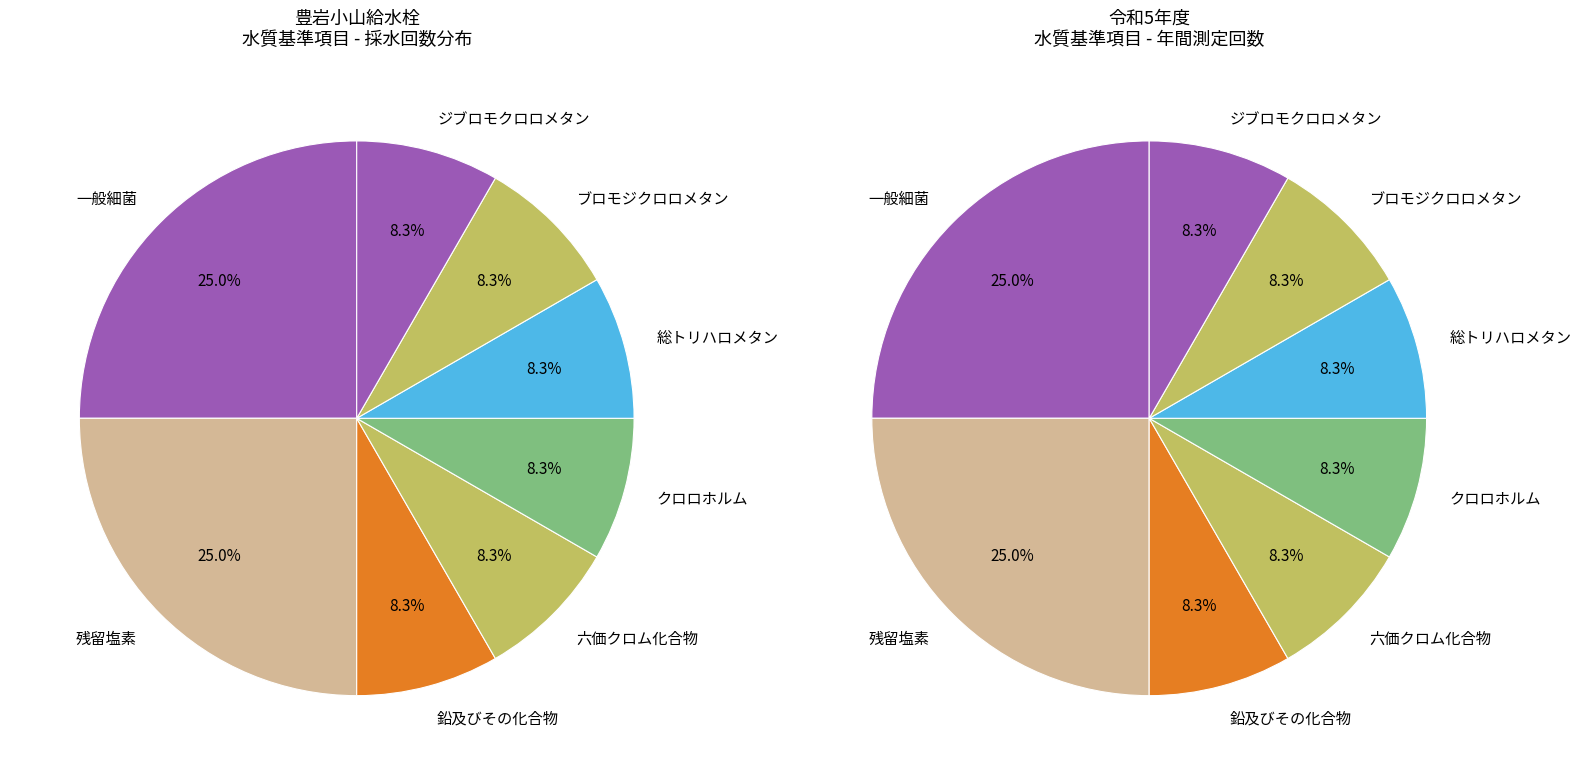

Is there a majority slice in this chart?

No